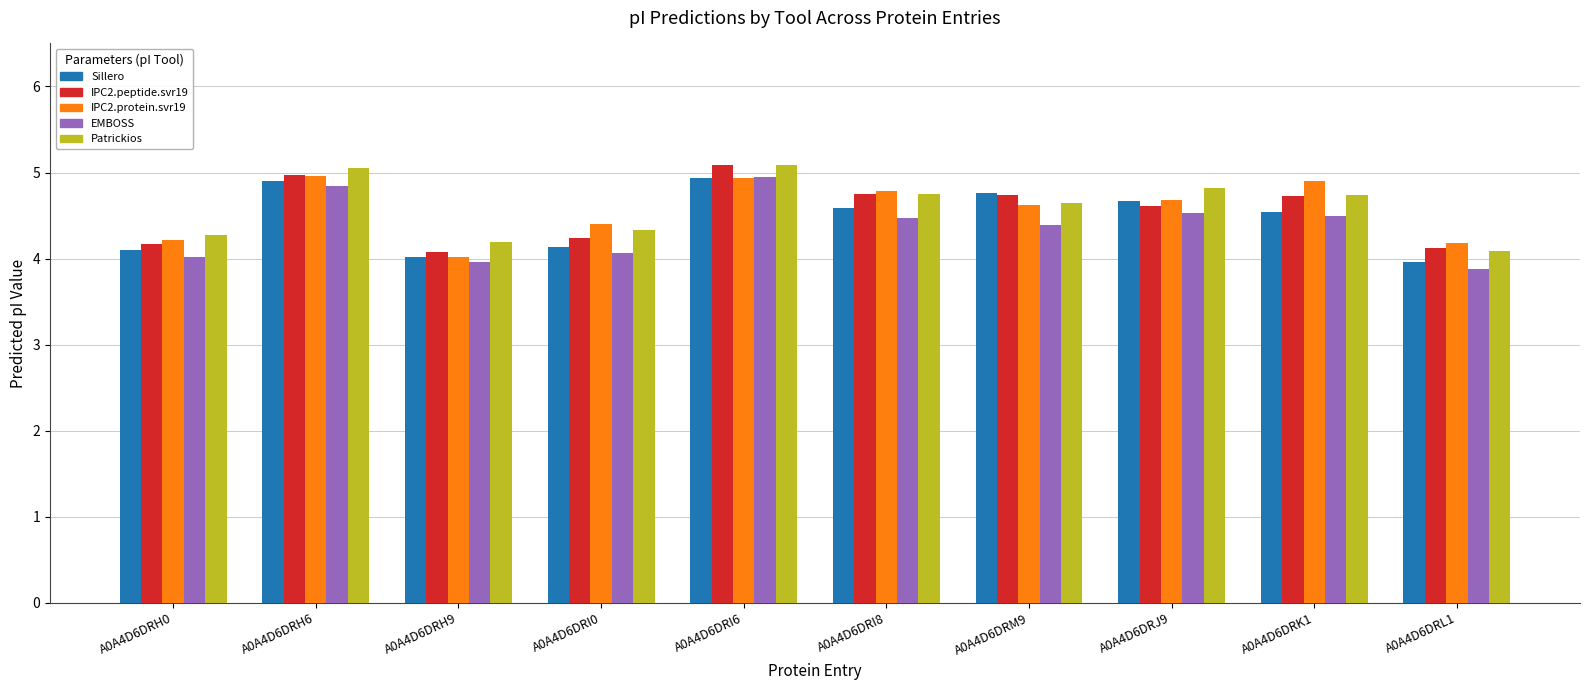

What is the highest value of the Patrickios series?

5.1